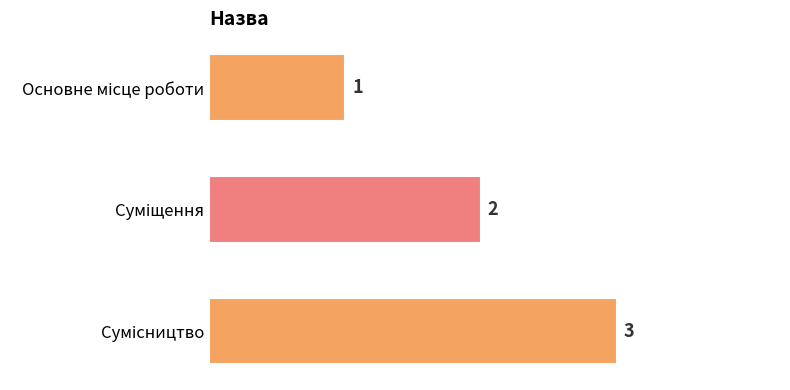

What is the greatest value displayed?

3